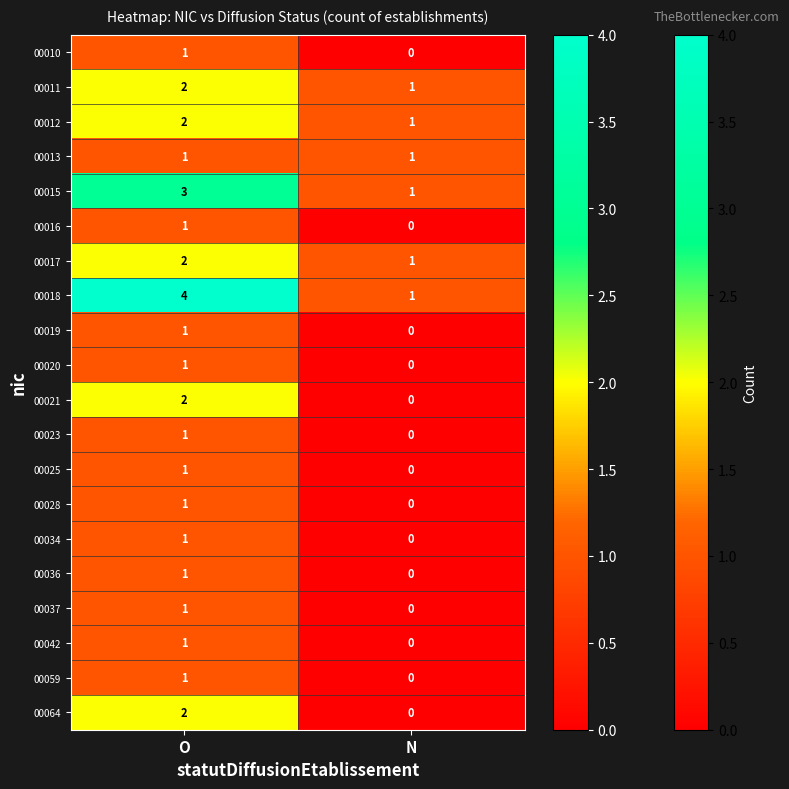

Rank the categories by 00064 value from lowest to highest.

N, O